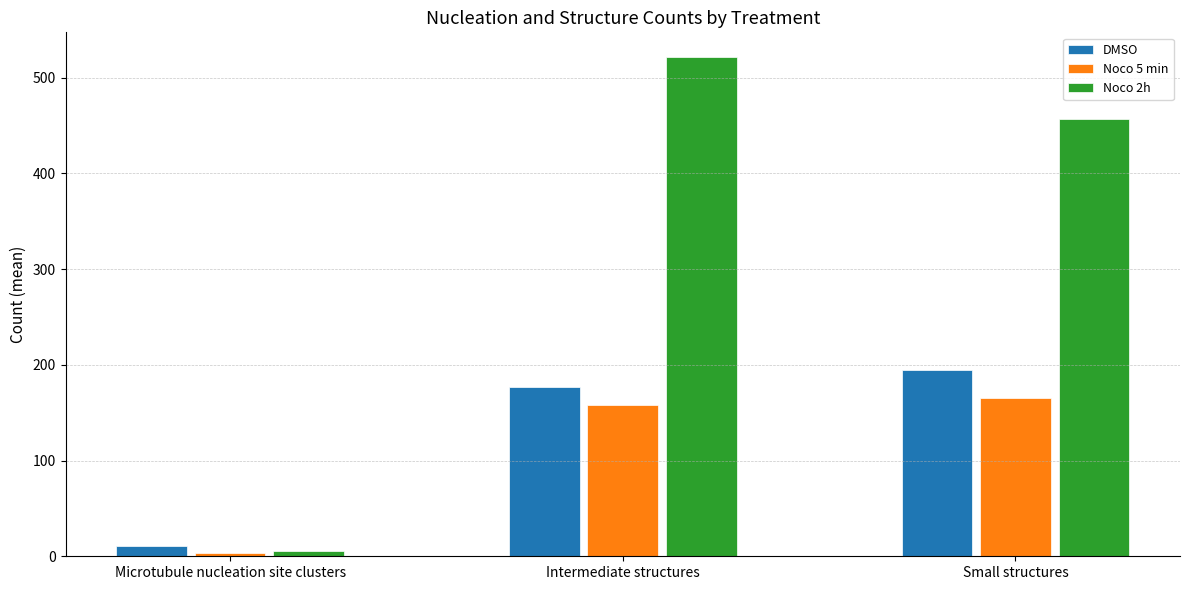

What is the highest value of the Noco 5 min series?

164.9